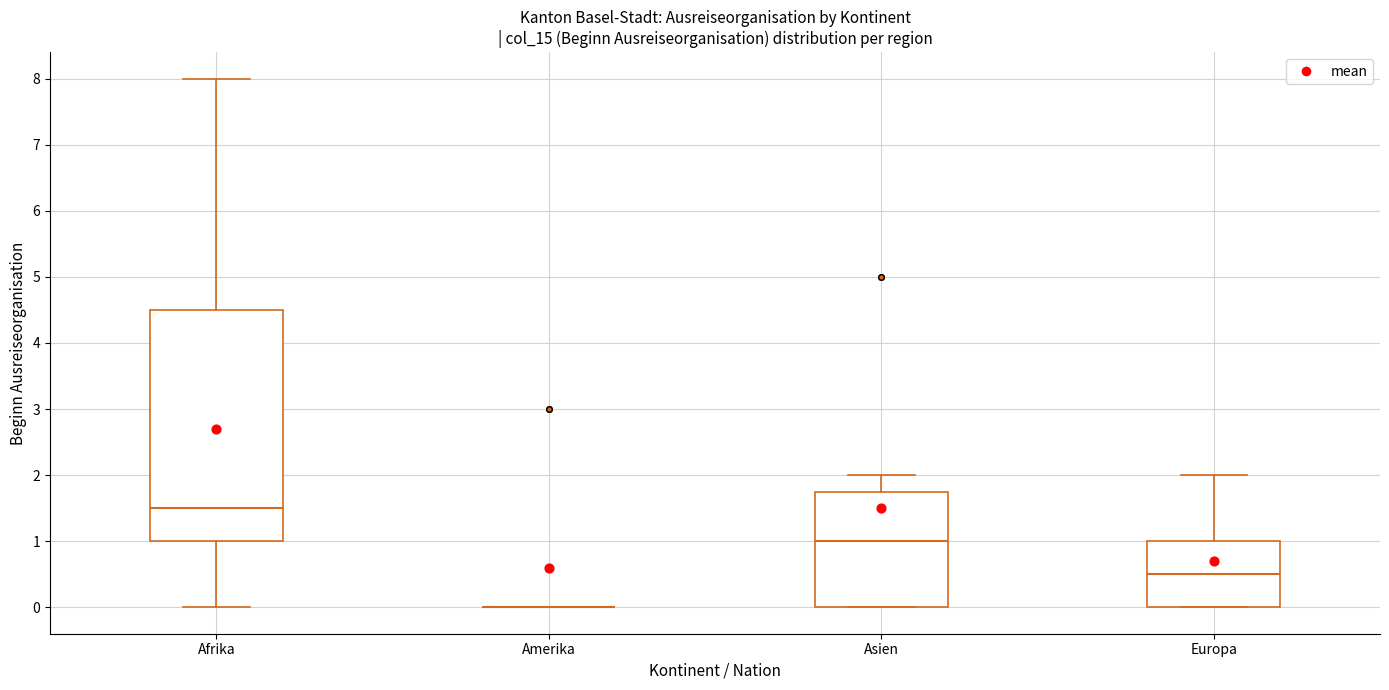

Comparing the boxes themselves (not the whiskers), which one is the tallest?

Afrika